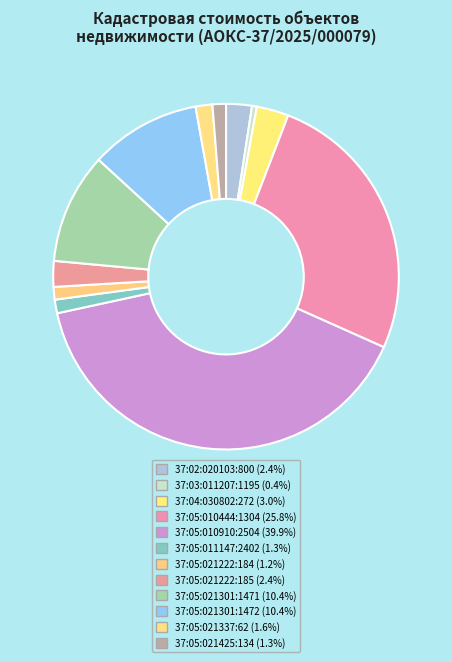

Combined, what portion of the pie is 37:05:021222:184 and 37:05:011147:2402?

2.5%